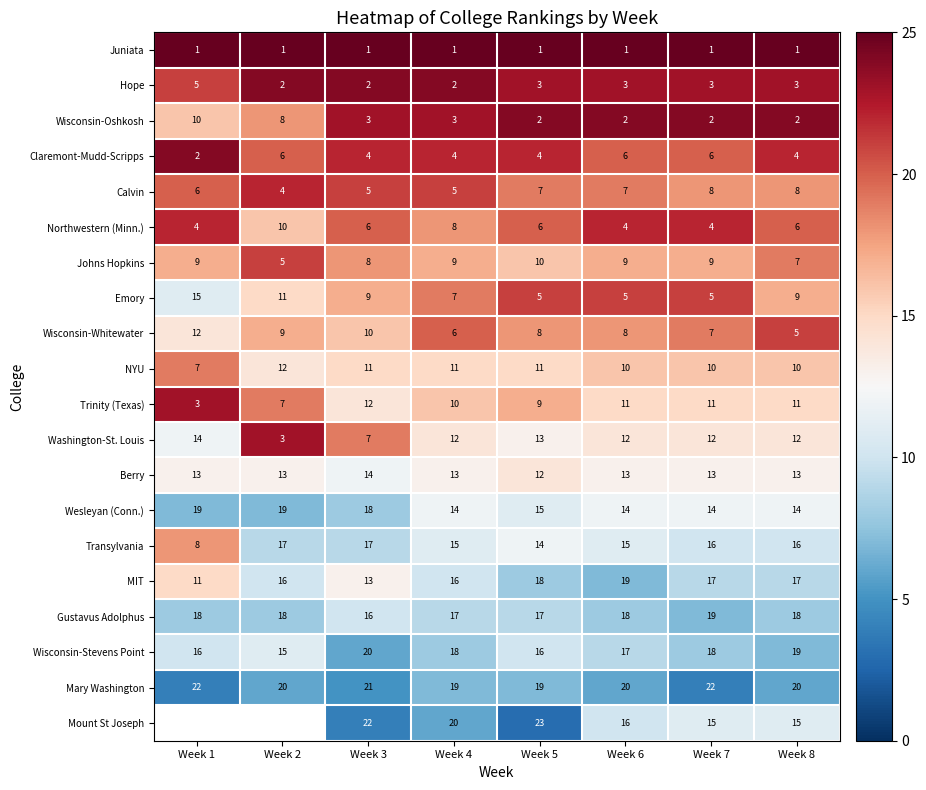

At which category does the chart reach its peak across all series?

Week 1